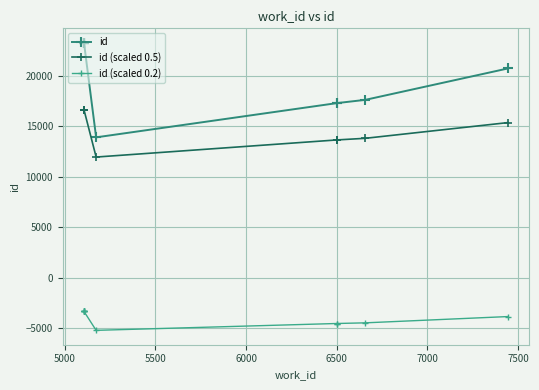

Is this an area chart (filled region under the line)?

No